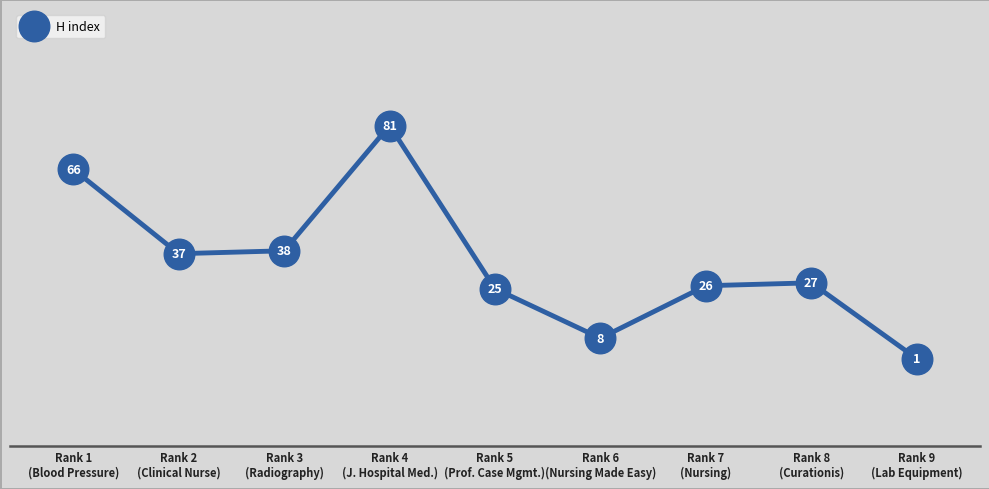

What is the maximum value shown in the chart?

81